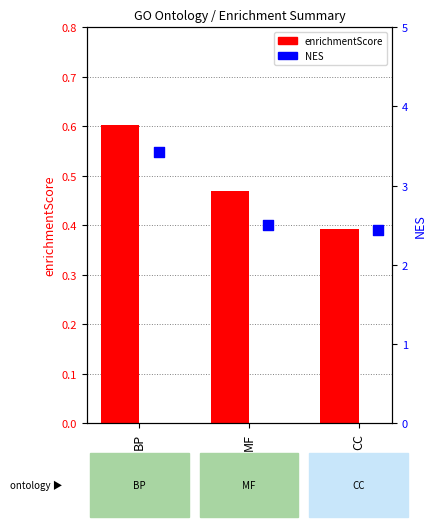

Which series has the largest total across all categories?

NES